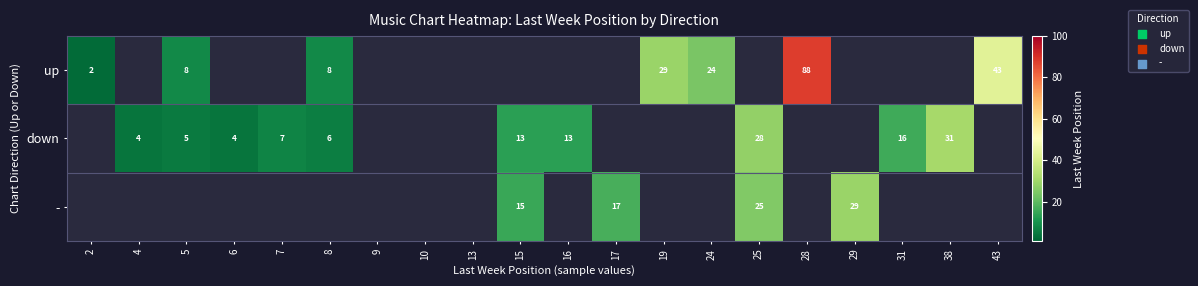

What is the sum of the down values at 7 and 38?

38